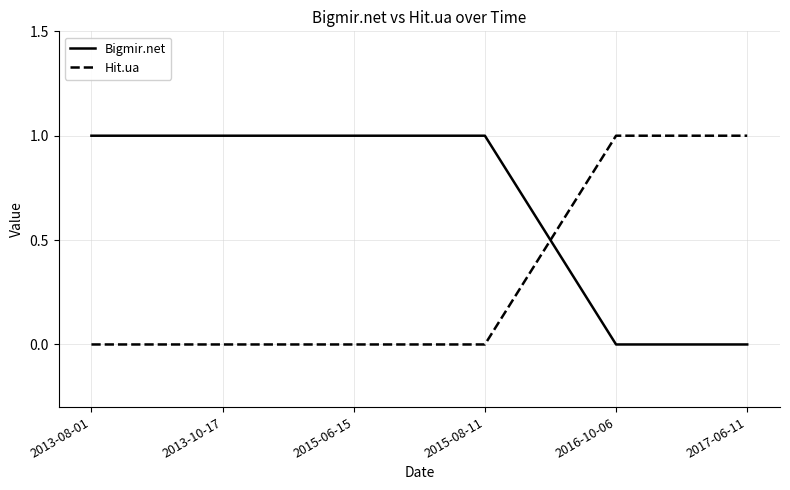

What is the sum of all Hit.ua values?

2